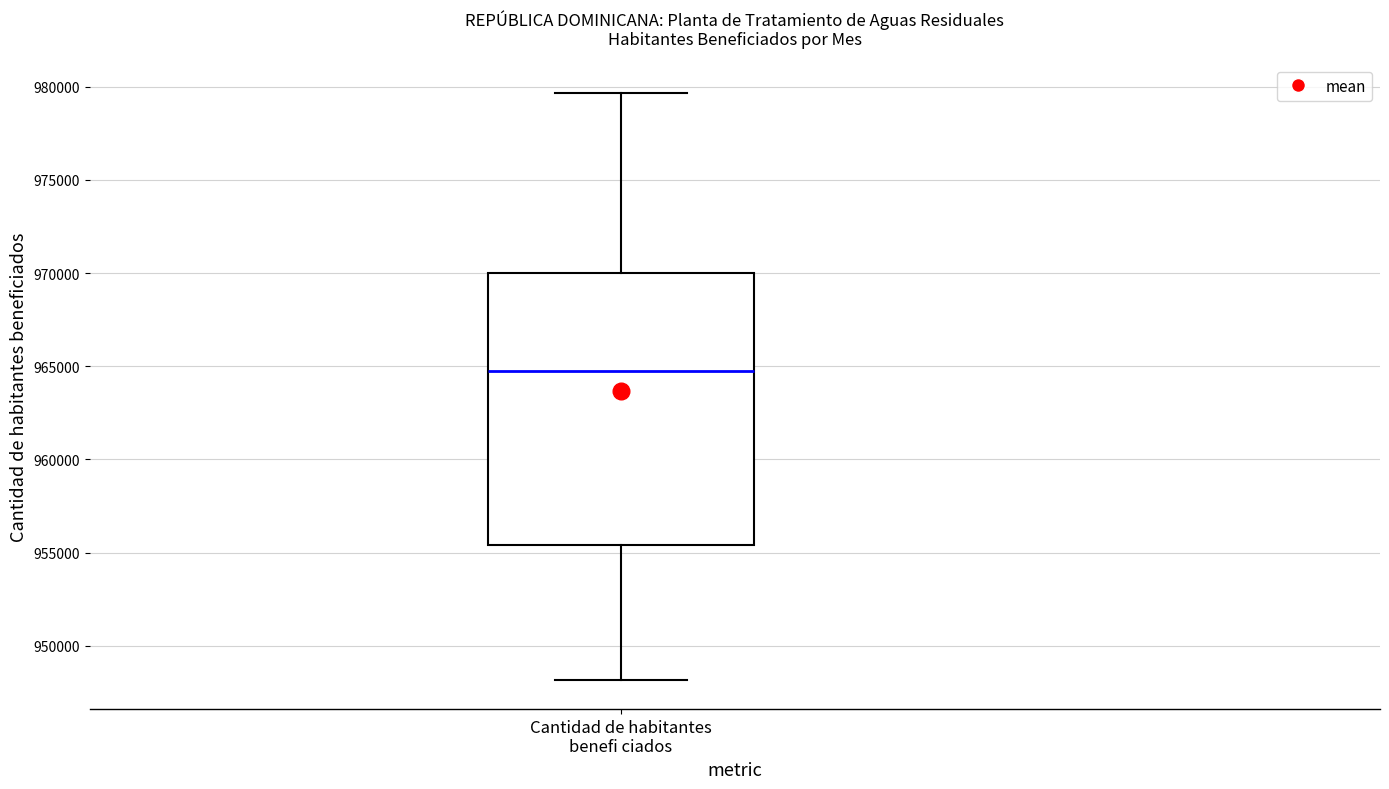

Transcribe this box plot: give where the median line is, the range the box spans, and where the two whiskers end, as read against the y-axis. The values are not printed on the chart, so give them approximately, as read against the axis.

median 964500, box 955500 to 970000, whiskers 948000 to 979500